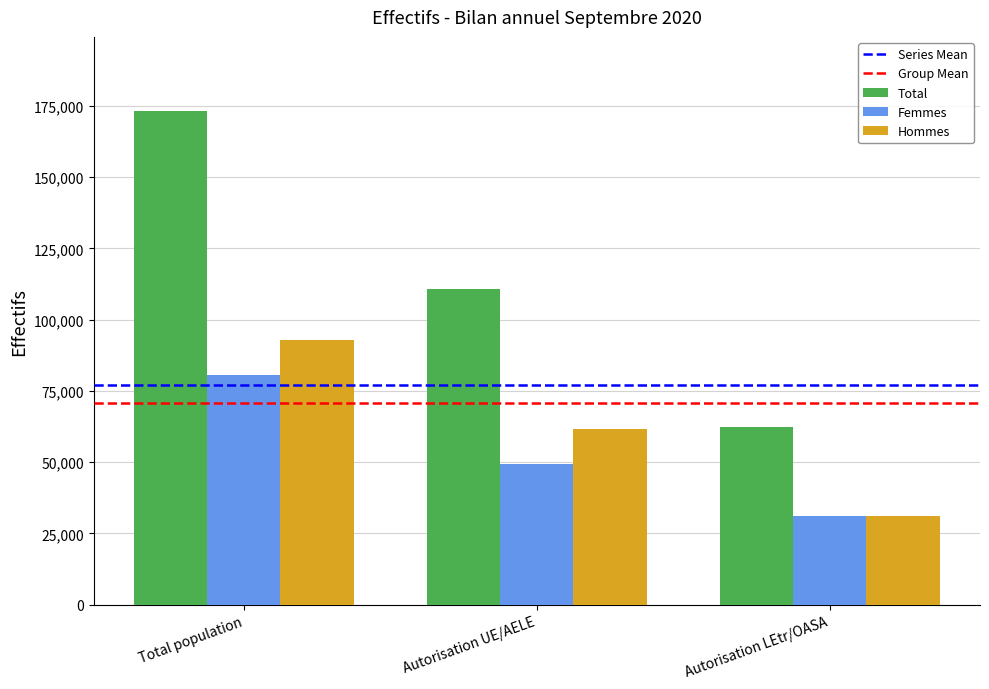

Which series changed the most between Autorisation UE/AELE and Autorisation LEtr/OASA?

Total